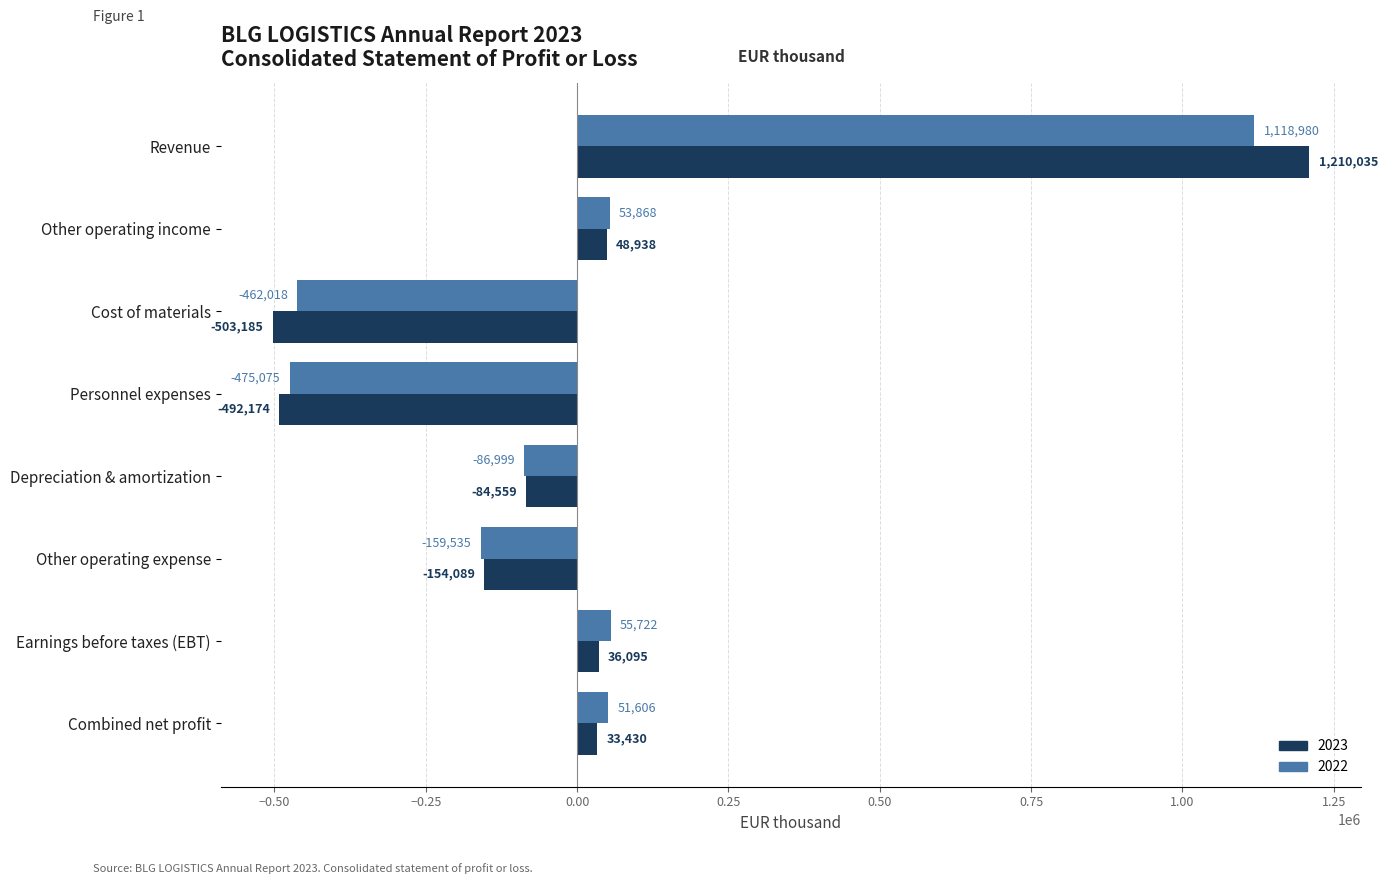

What is the difference between the 2022 values at Depreciation & amortization and Revenue?

1205979